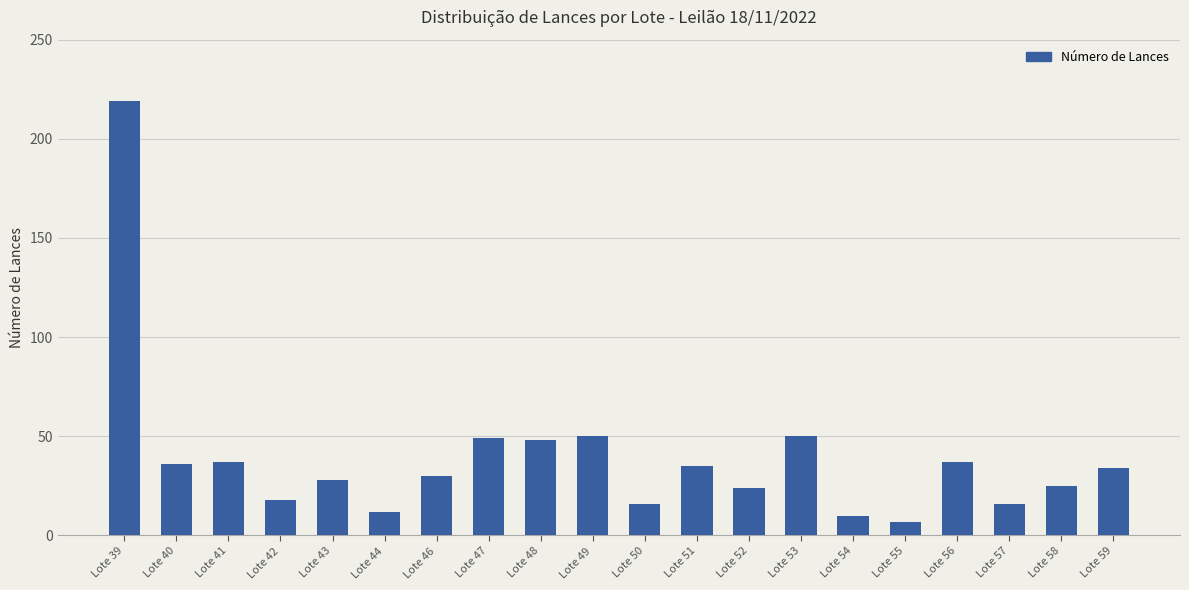

Approximately how many times larger is the value at Lote 56 compared to Lote 47?

0.8